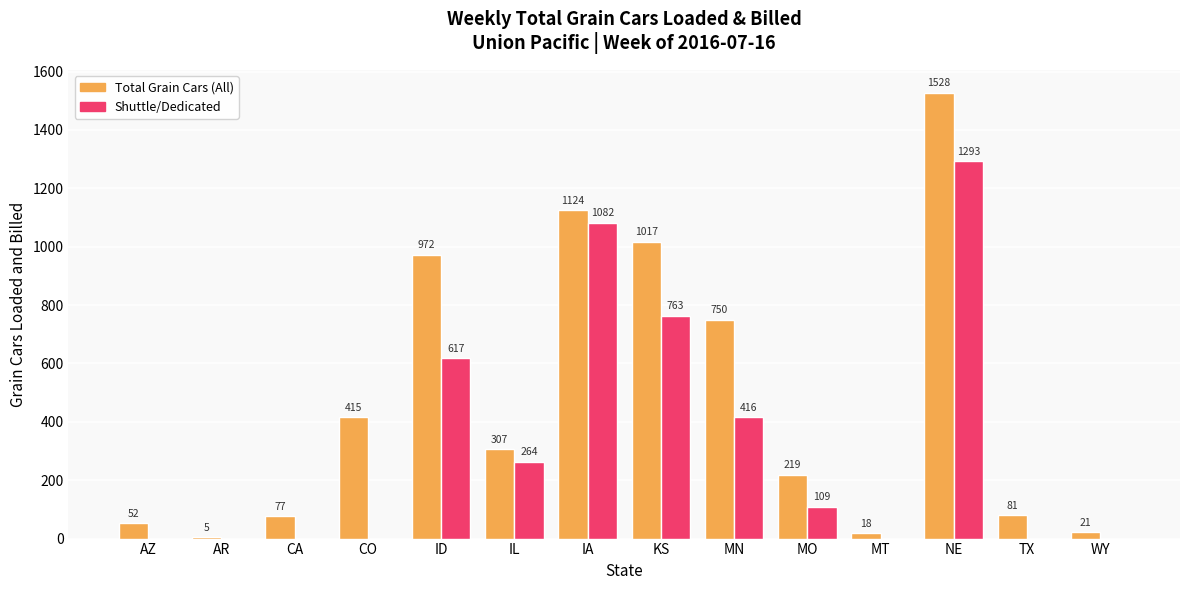

Count the number of data series in this chart.

2